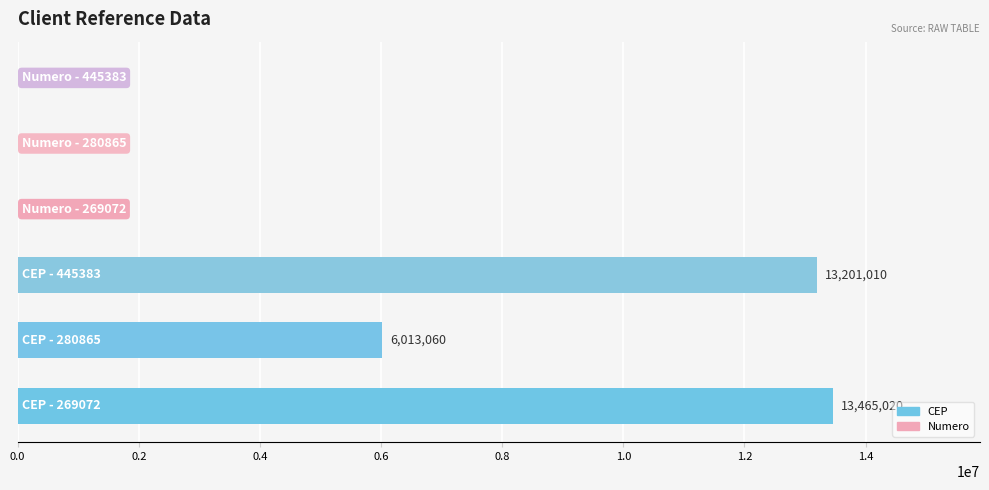

What is the greatest value displayed?

13465020